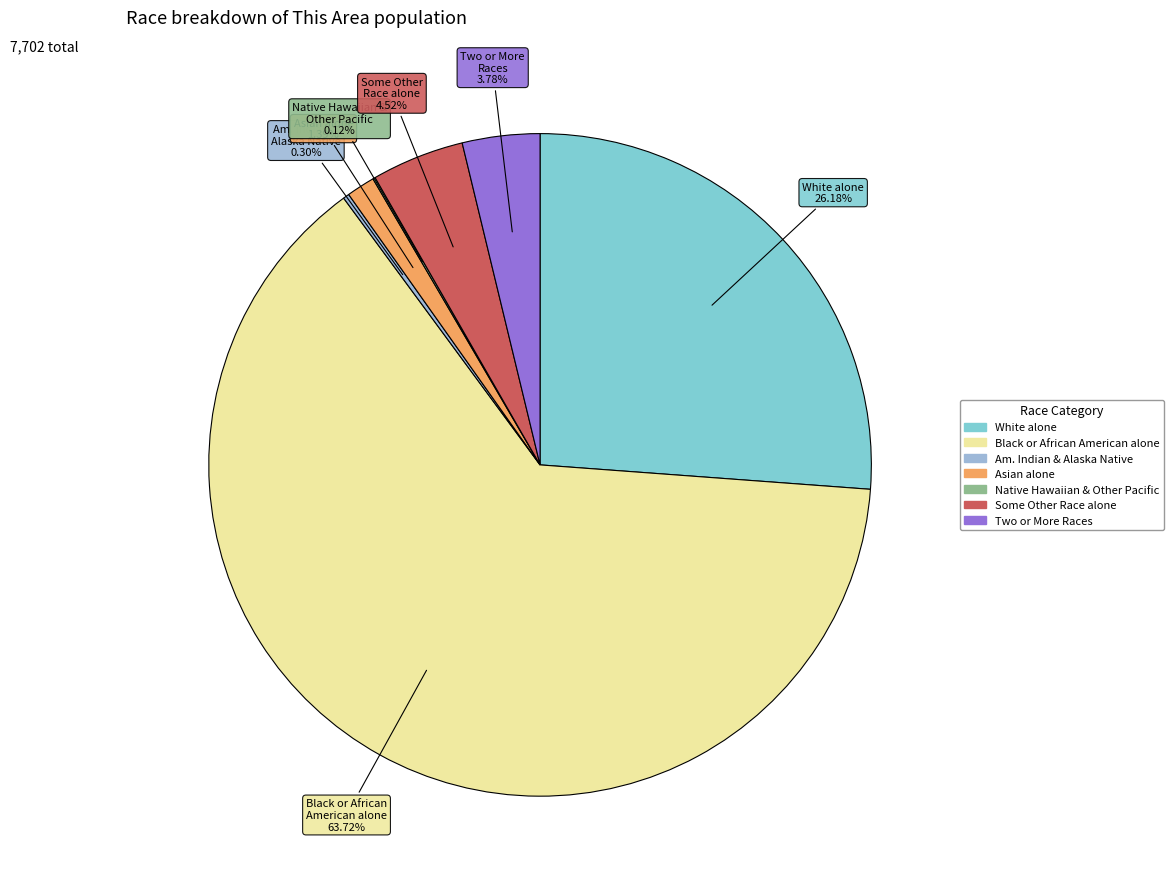

Which has a higher value, Some Other Race alone or Am. Indian & Alaska Native?

Some Other Race alone